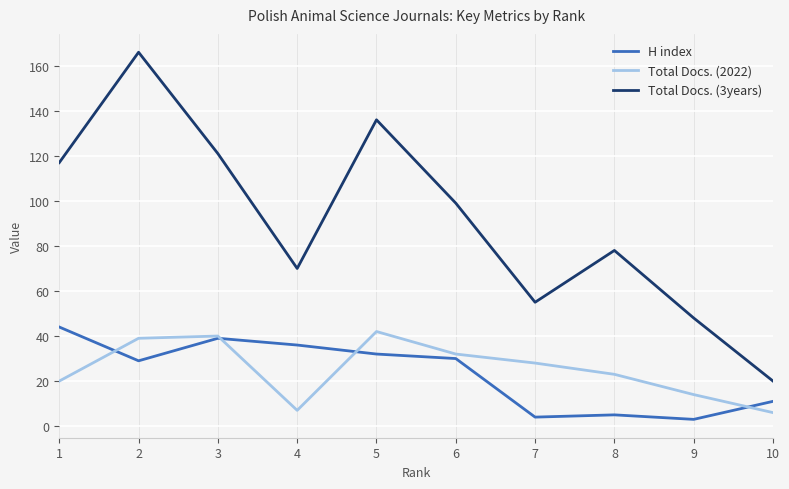

What is the maximum value for H index?

44